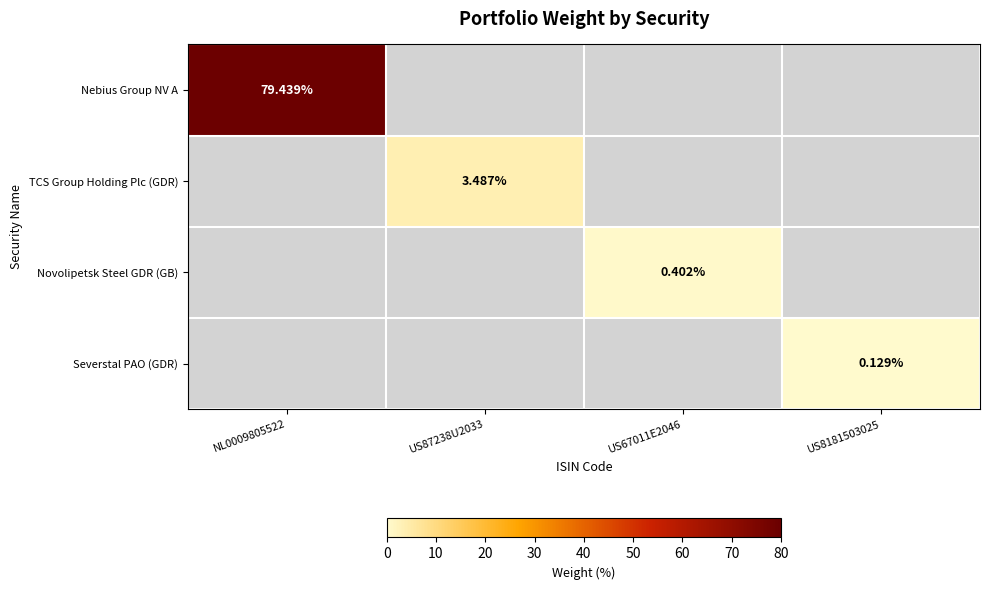

Rank the categories by Nebius Group NV A value from highest to lowest.

NL0009805522, US87238U2033, US67011E2046, US8181503025